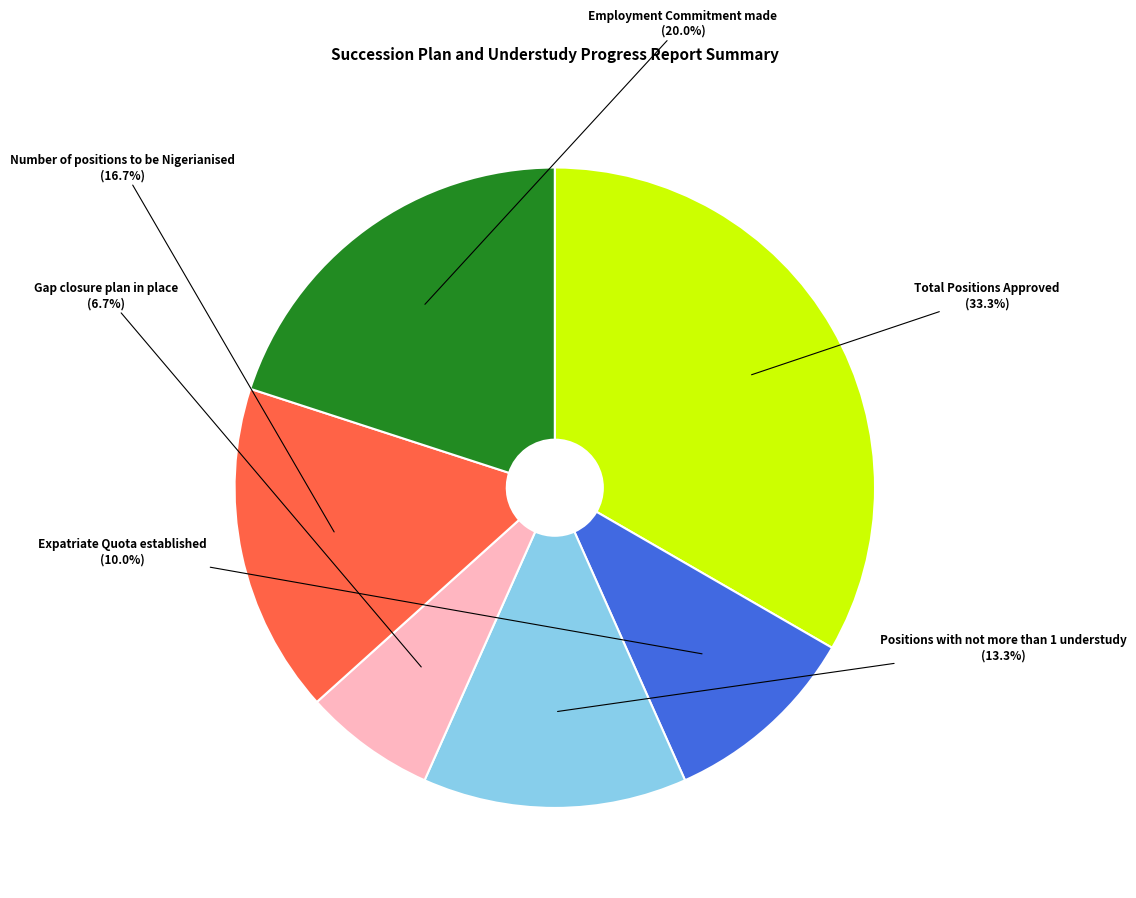

What percentage is the Gap closure plan in place slice, to the nearest percent?

7%